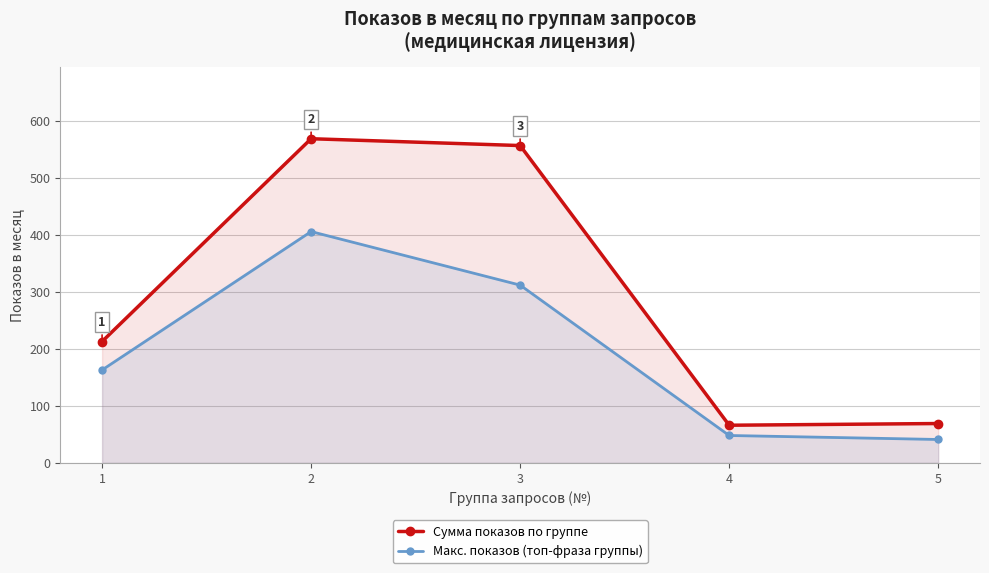

Where is the first local maximum for Макс. показов (топ-фраза группы)?

2